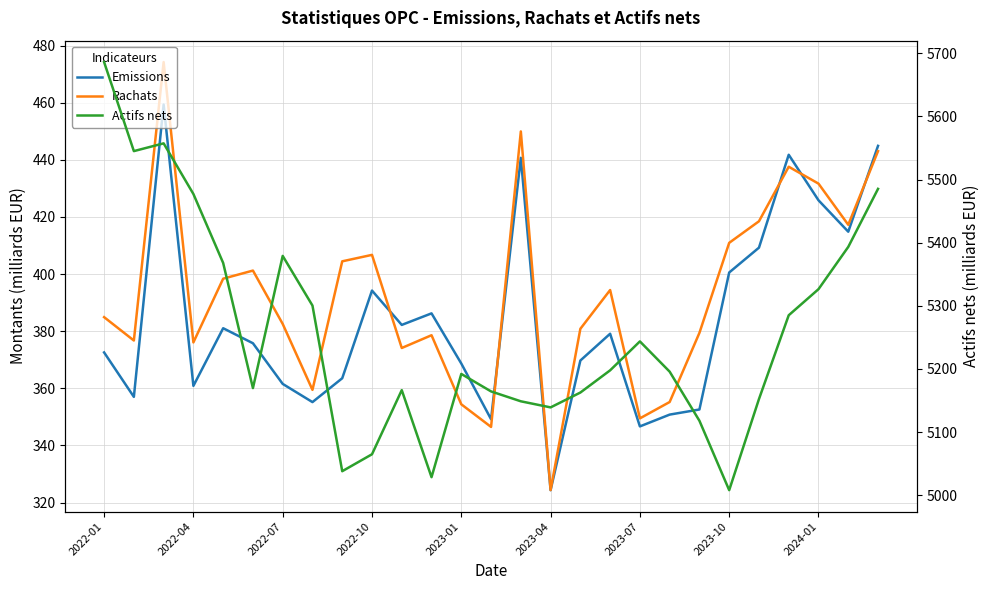

At how many categories does at least one series exceed 1830?

27